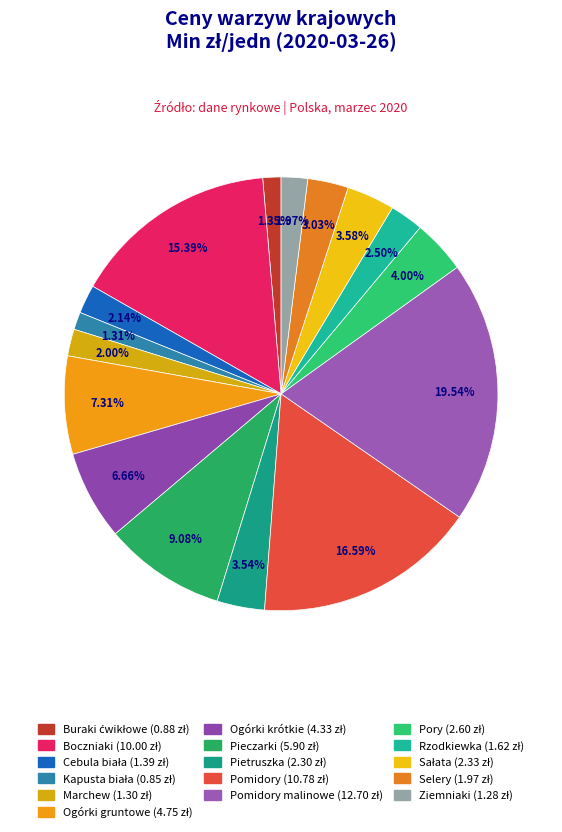

How many slices are in this pie chart?

16